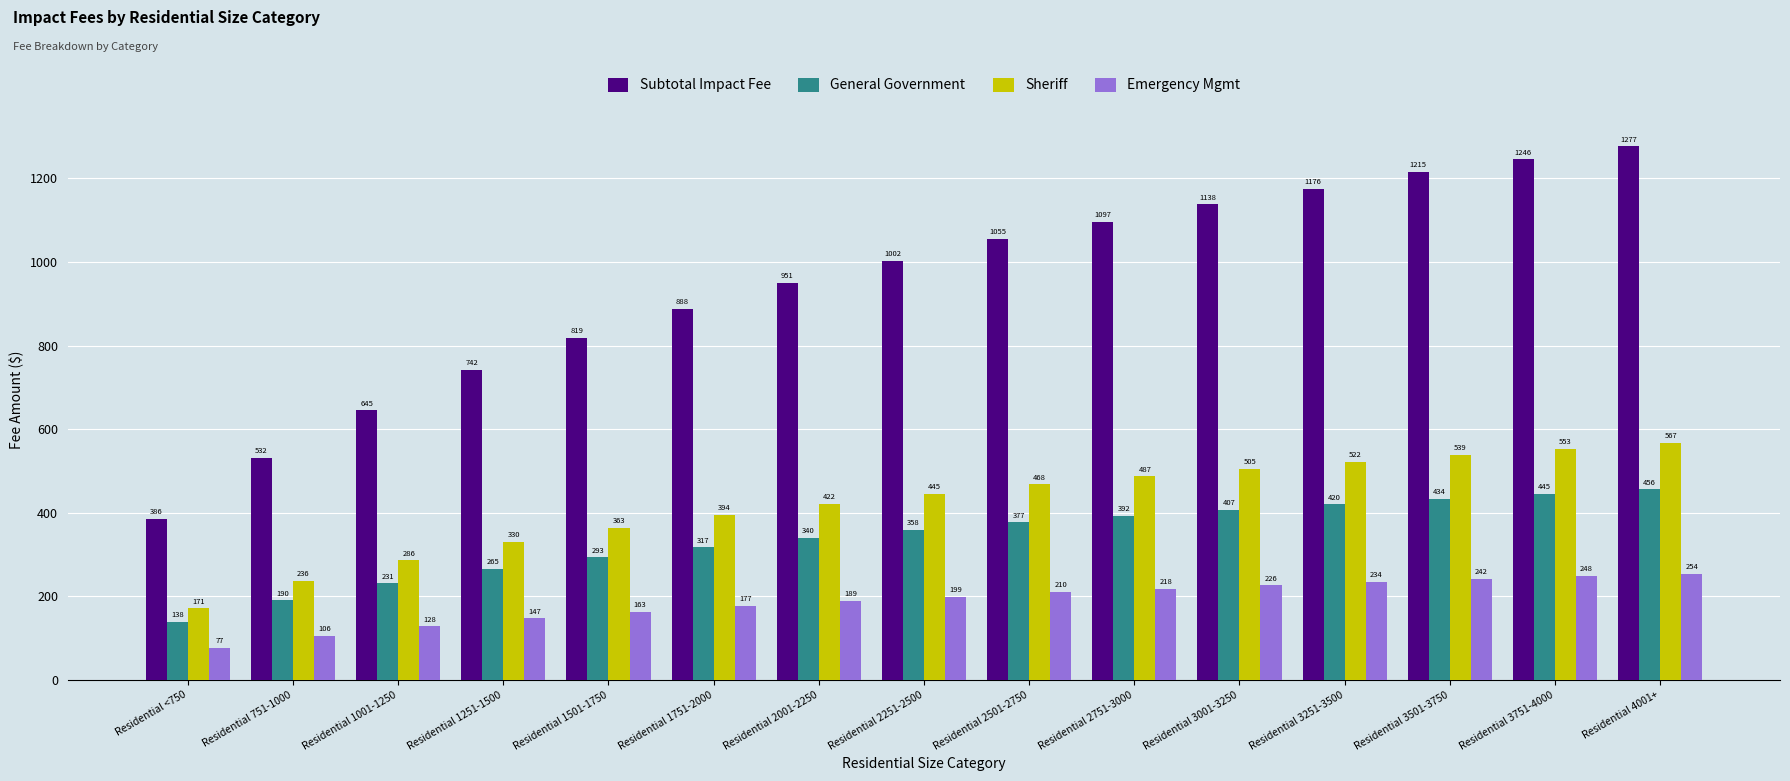

Rank the series at Residential 2751-3000 from lowest to highest value.

Emergency Mgmt, General Government, Sheriff, Subtotal Impact Fee